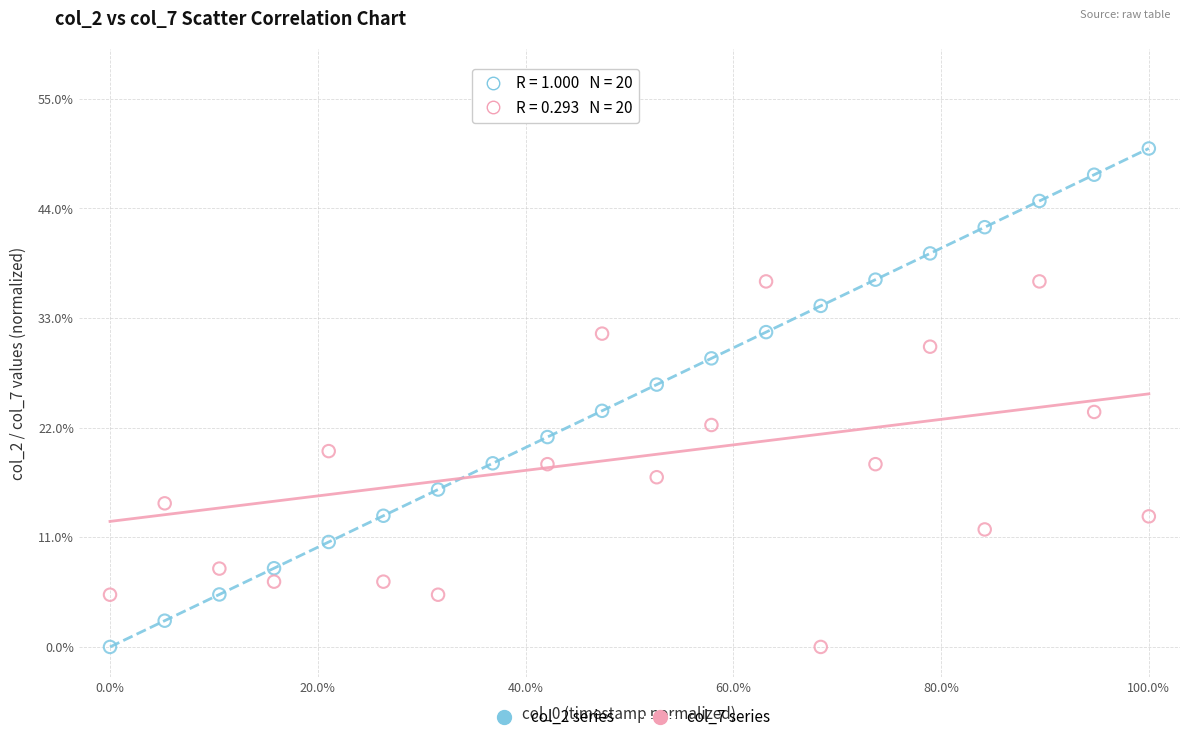

Across all series, what Y value is closest to 27?

26.3